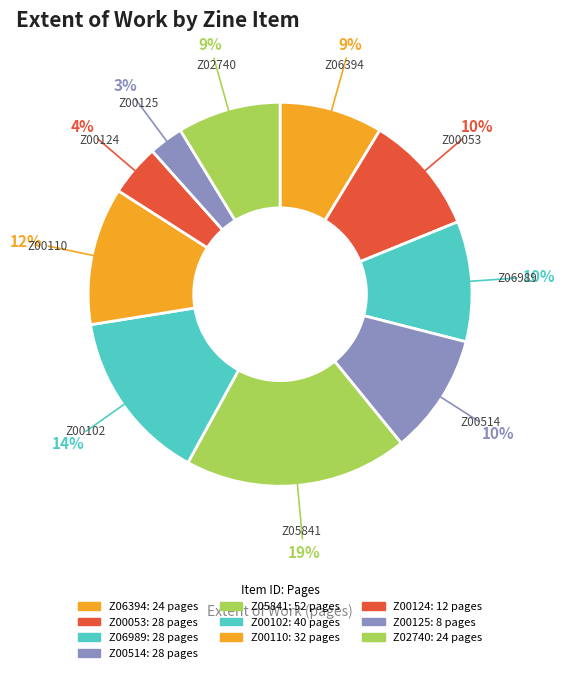

How many segments does this pie chart have?

10